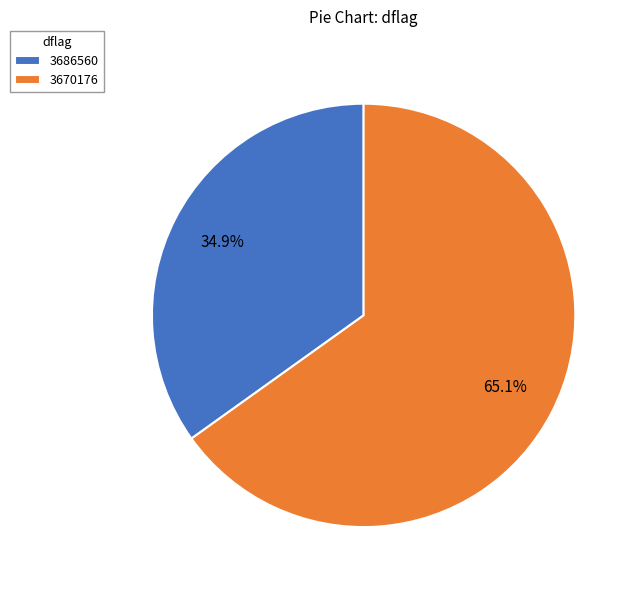

To the nearest percent, what portion does 3686560 represent?

35%